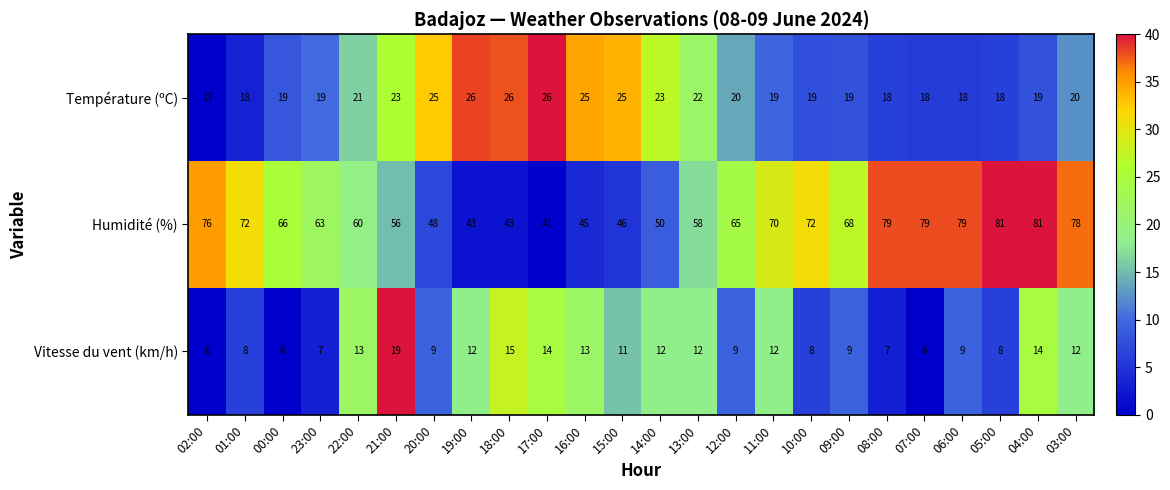

What is the difference between the highest and lowest values at 08:00?

72